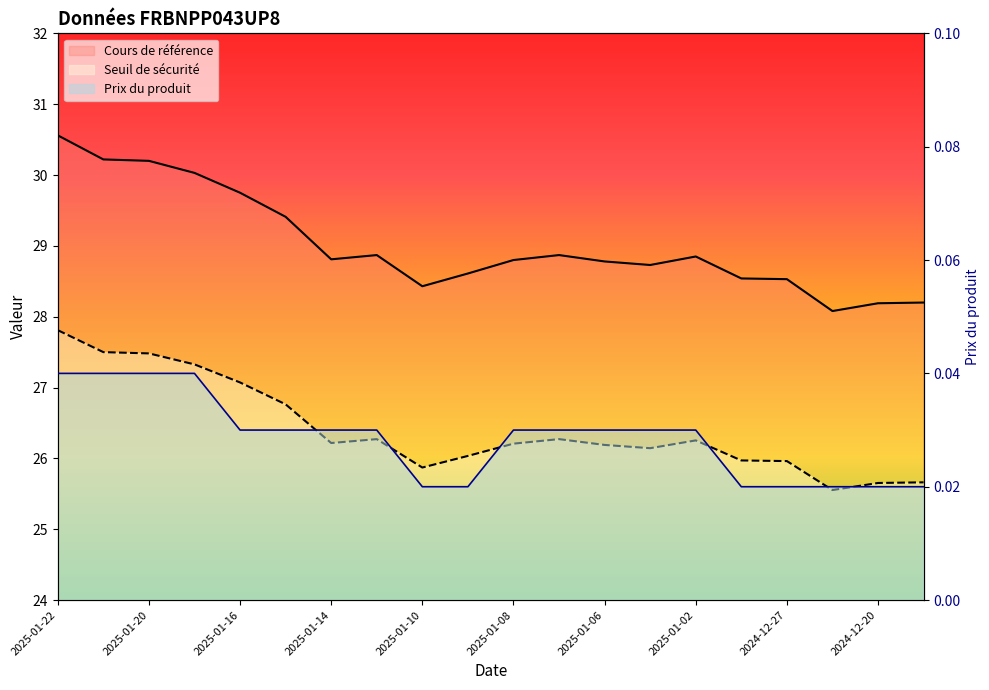

Is this an area chart (filled region under the line)?

No